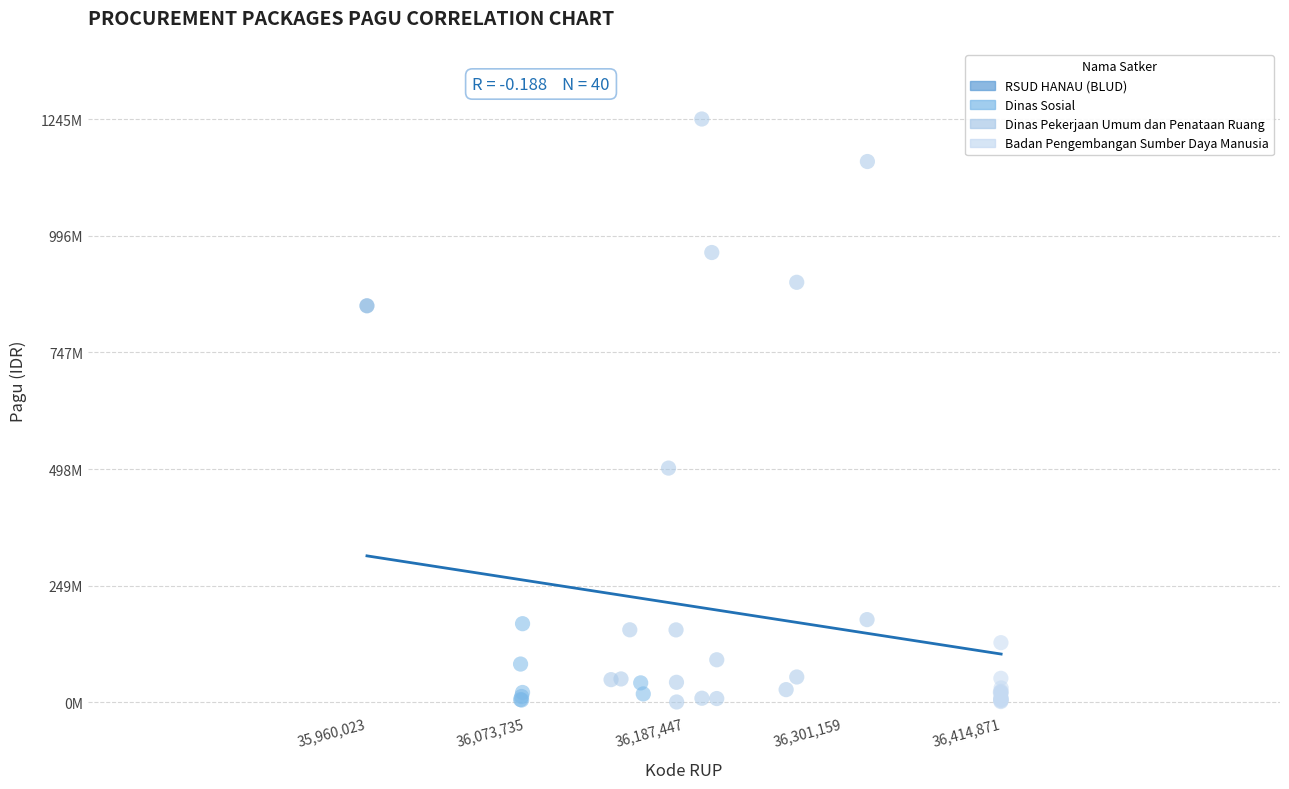

What are all the series names shown in the legend?

RSUD HANAU (BLUD), Dinas Sosial, Dinas Pekerjaan Umum dan Penataan Ruang, Badan Pengembangan Sumber Daya Manusia